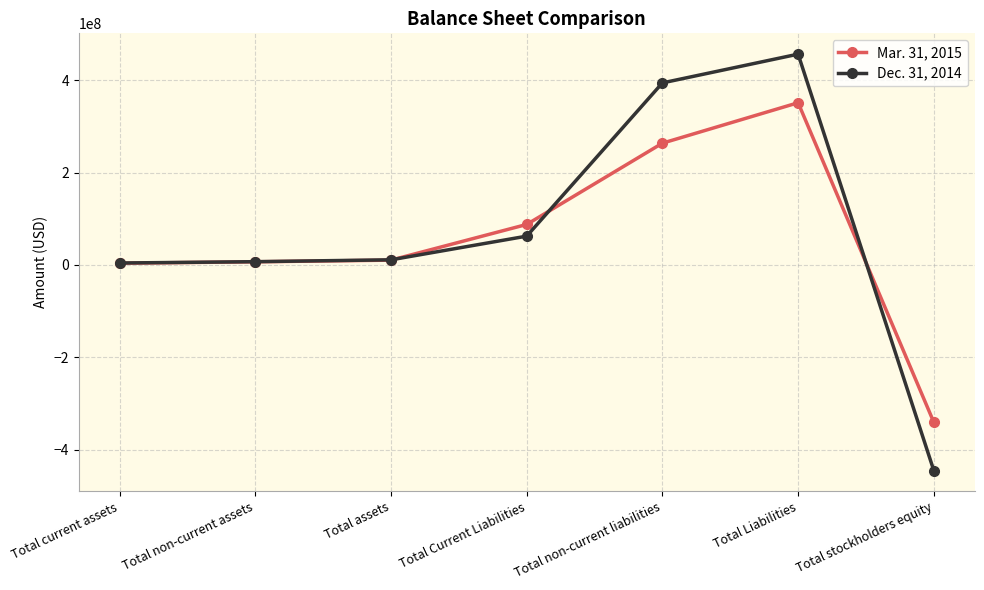

What is the smallest value displayed?

-445216000